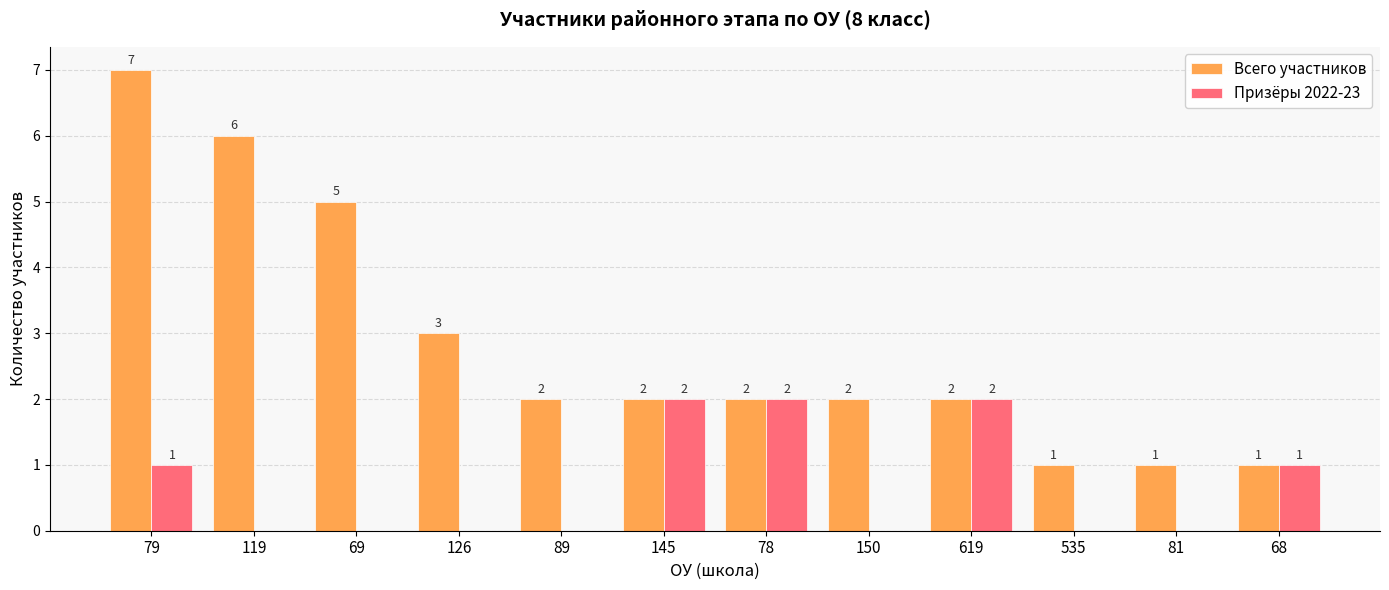

Are the bars horizontal?

No